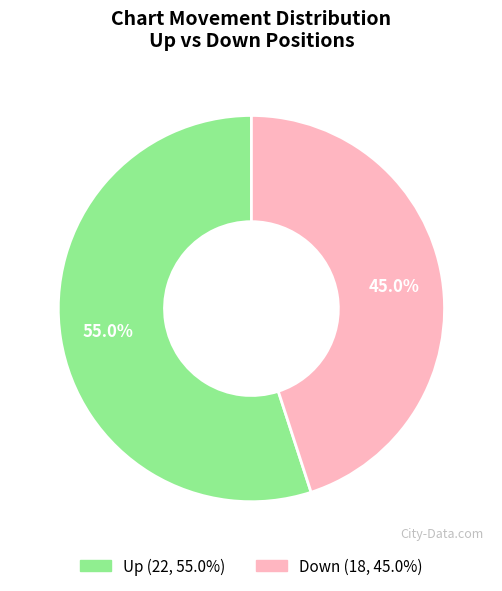

To the nearest percent, what is the difference between the largest and smallest slice percentages?

10%